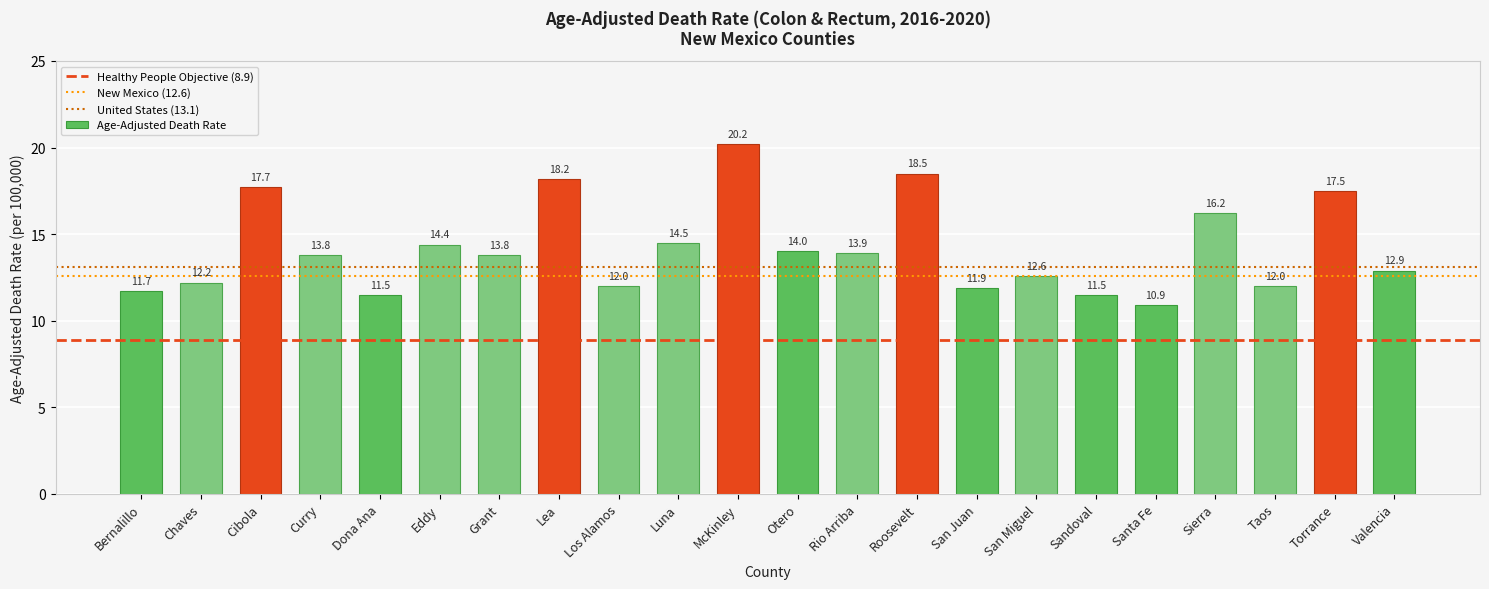

Are the bars horizontal?

No